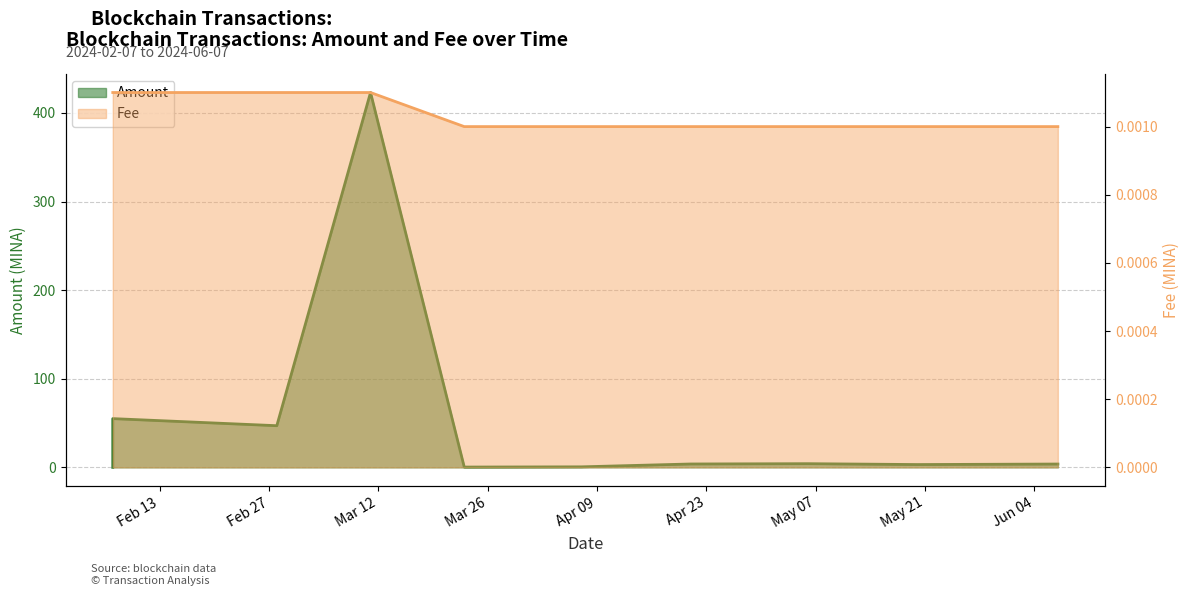

After their last crossing, which series has the higher values: Fee or Amount?

Amount